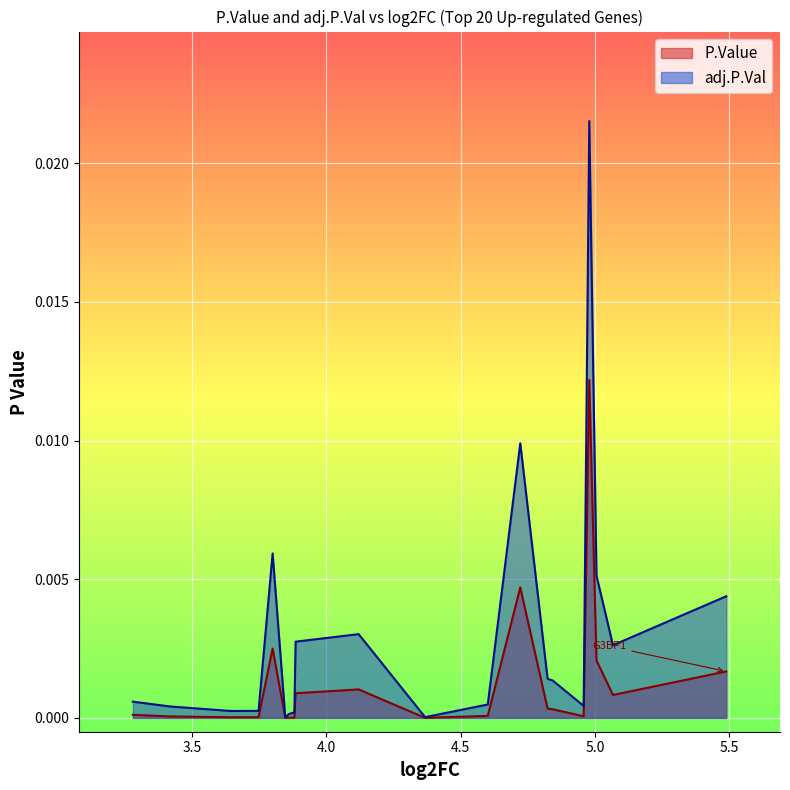

How many distinct data groups are displayed?

2